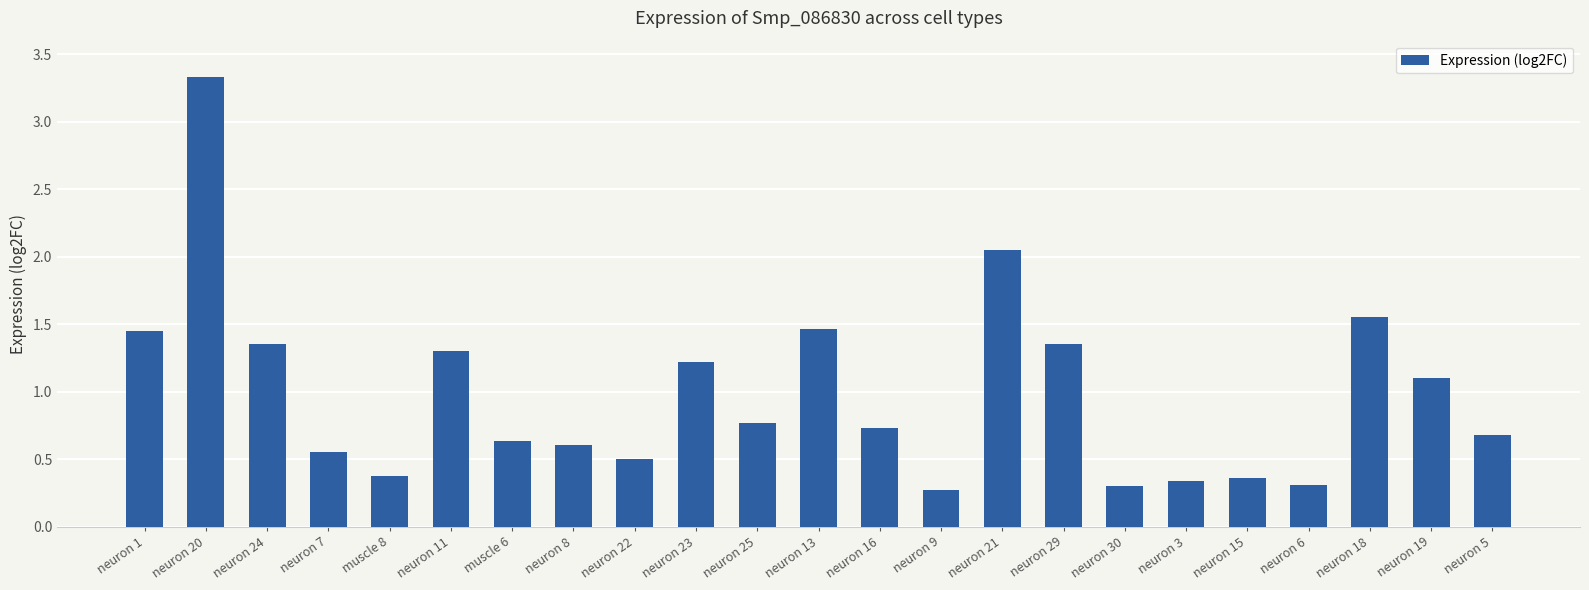

What is the label of the 14th bar from the right?

neuron 23